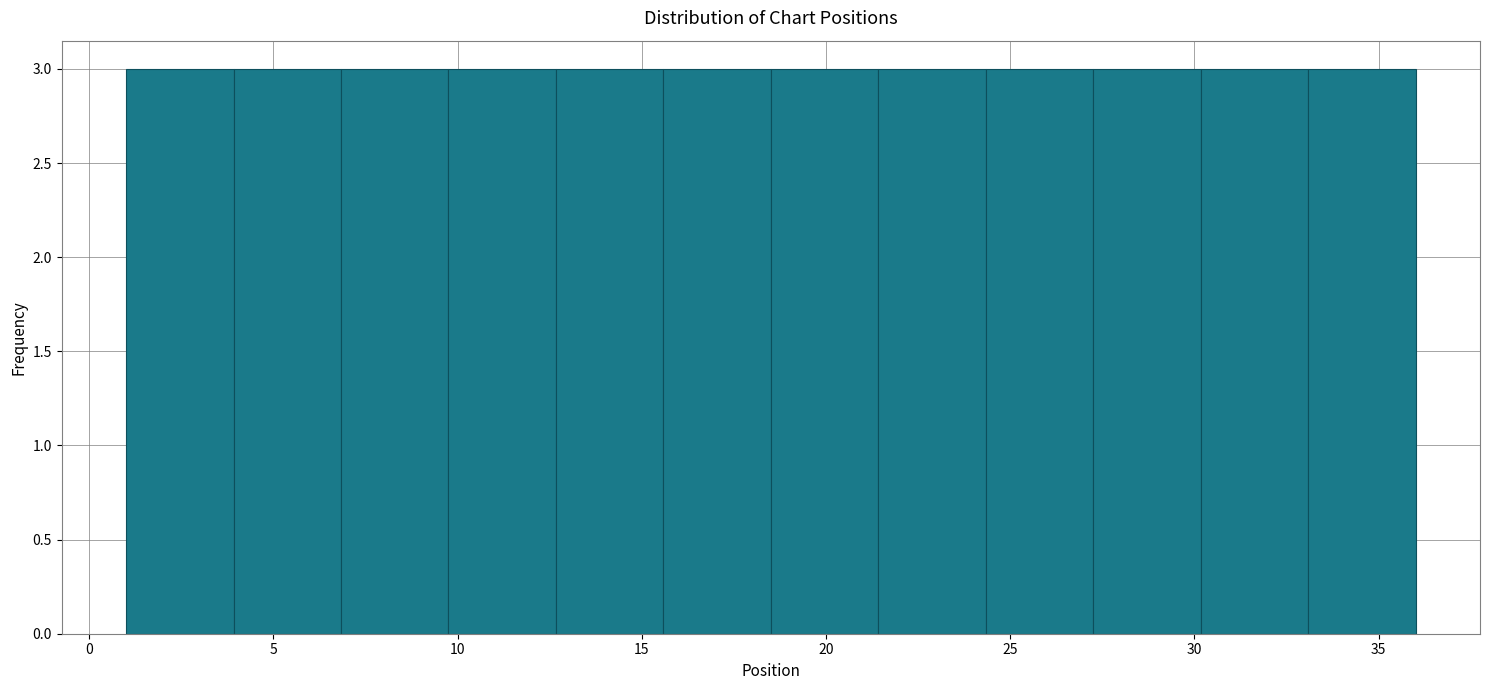

What is the height of the bar covering 1.0 to 4.0 on the x-axis? Neither the bar edges nor the heights are printed on the chart, so give them approximately, as read against the axes.

3